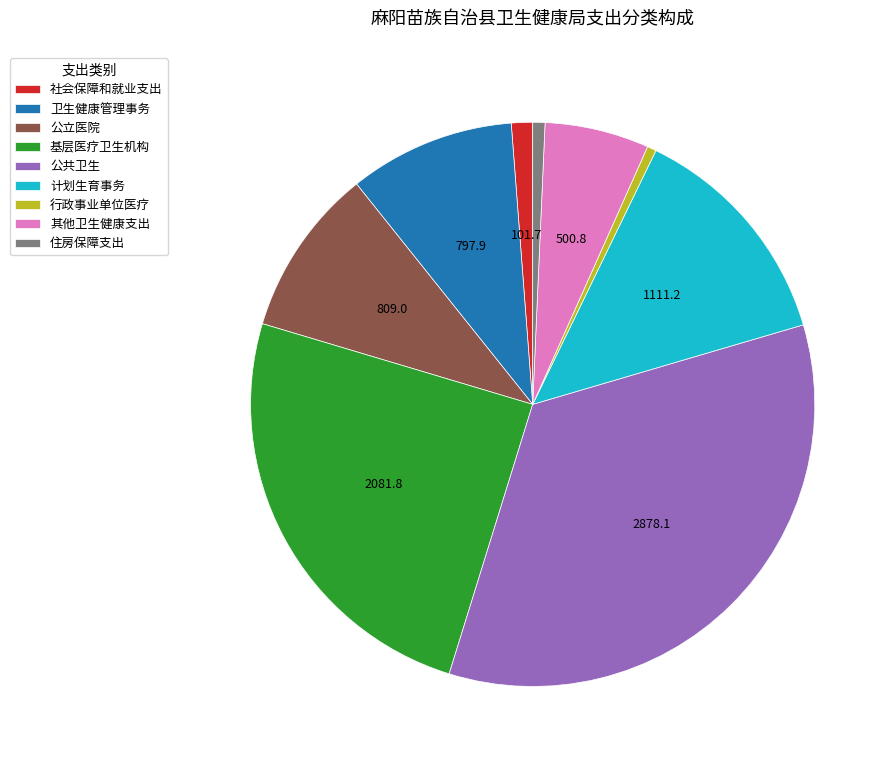

Is the sum of 住房保障支出 and 其他卫生健康支出 greater than half?

No